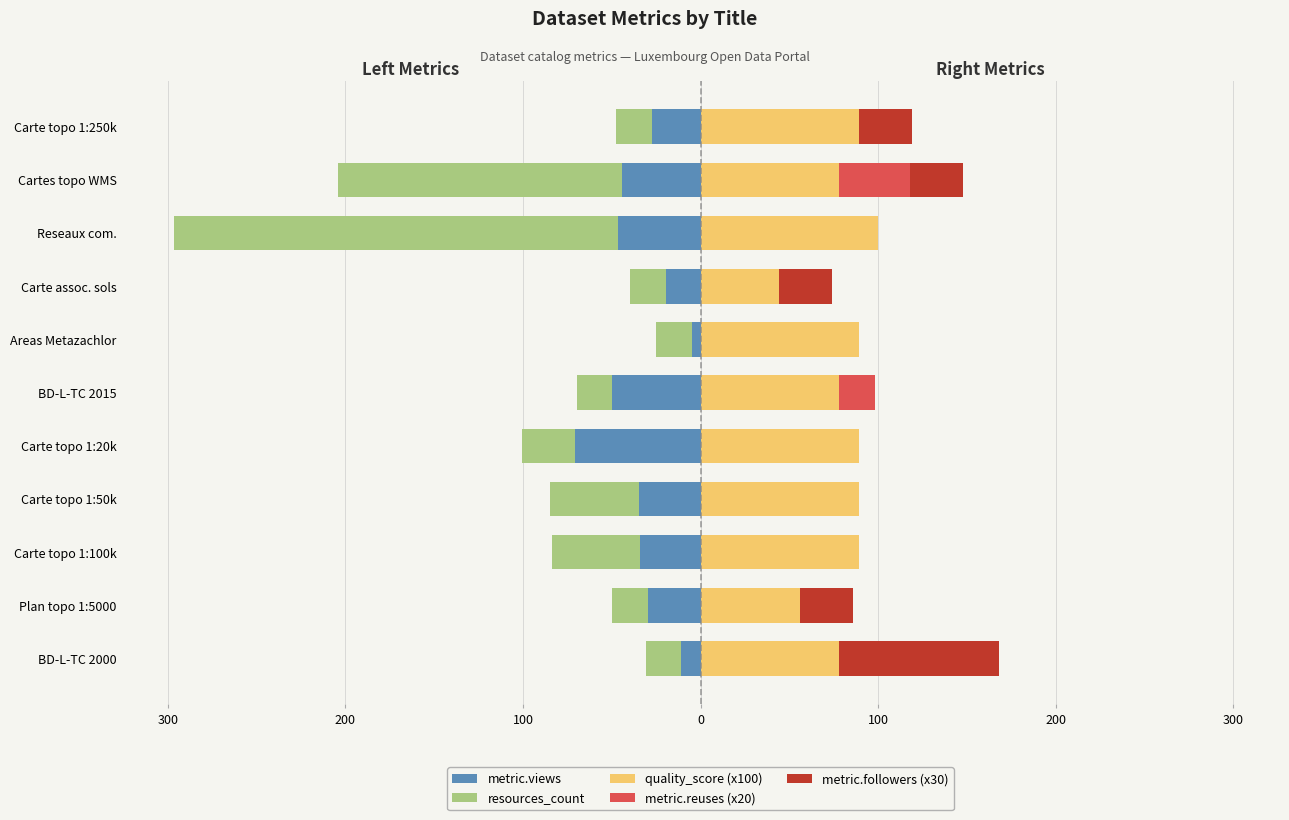

What is the spread (max minus min) of values at 100?

139.0